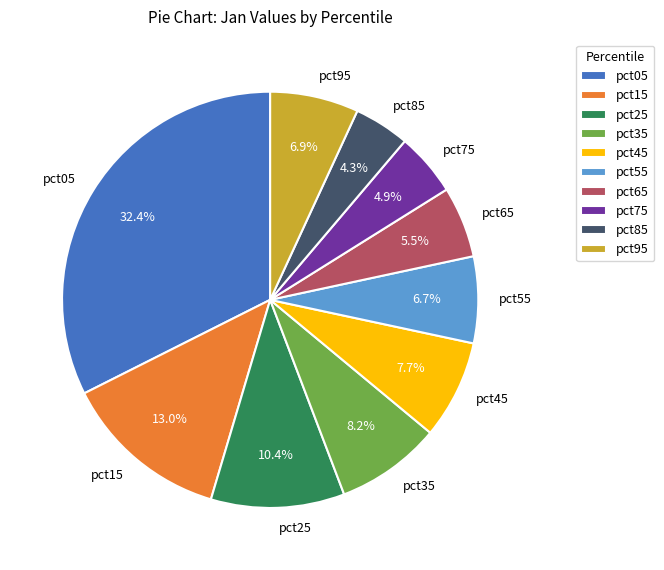

Which slice is the largest?

pct05